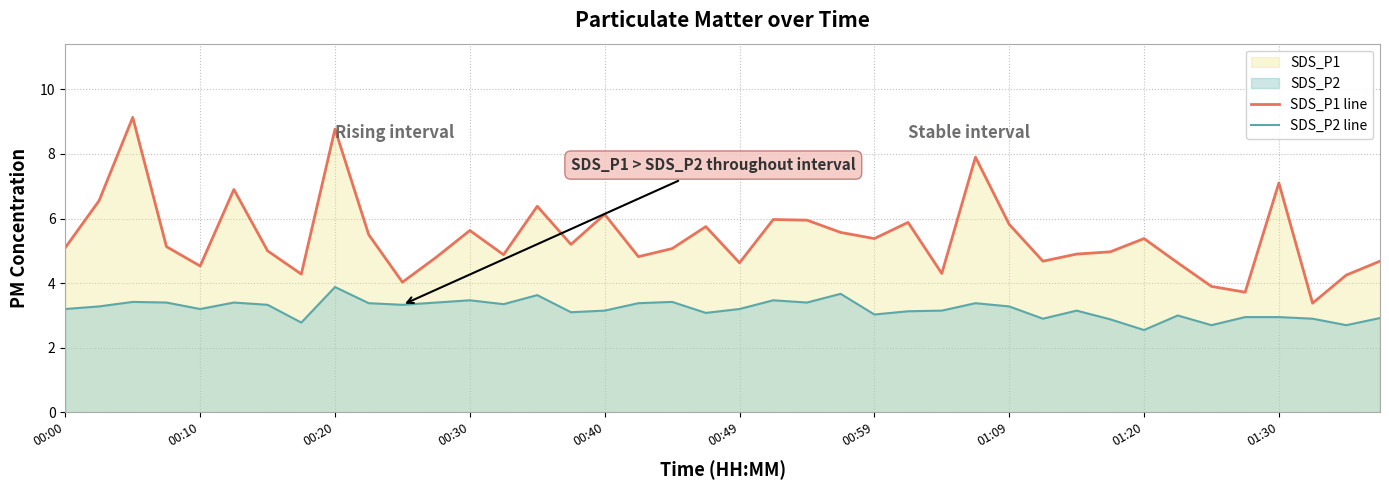

Which series has the widest spread of values?

SDS_P1 line